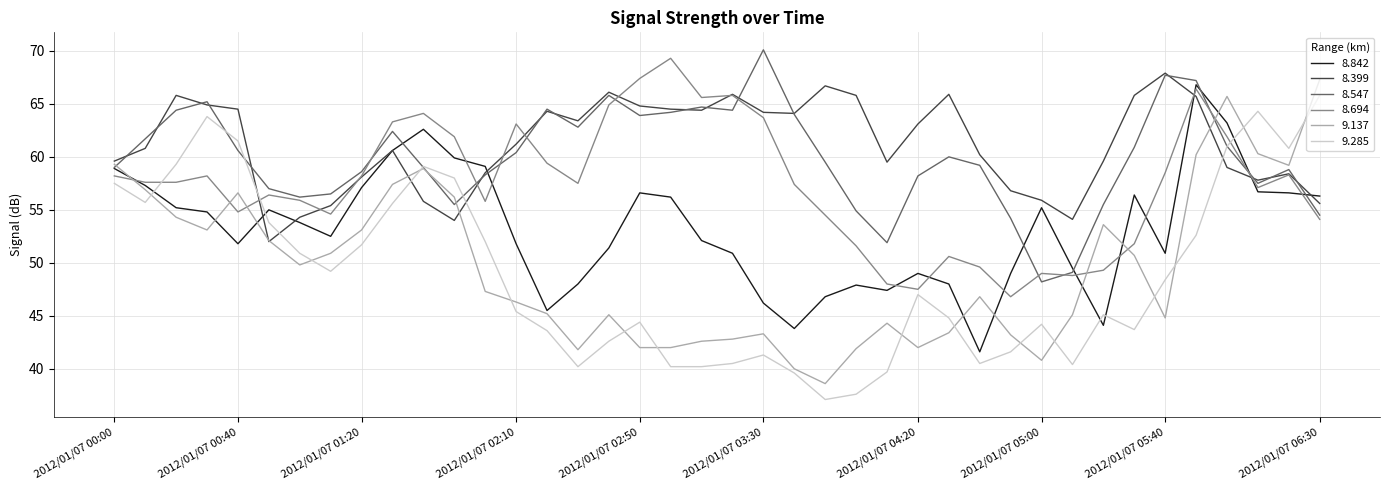

True or false: 9.285 and 8.399 cross at least once.

True